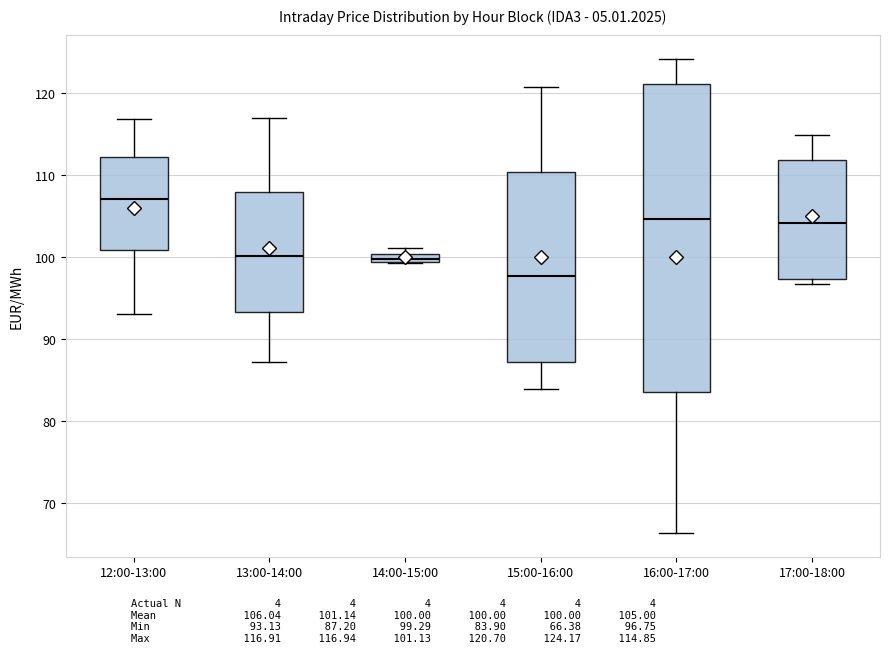

Which box is the tallest, from its lower edge to its upper edge?

16:00-17:00